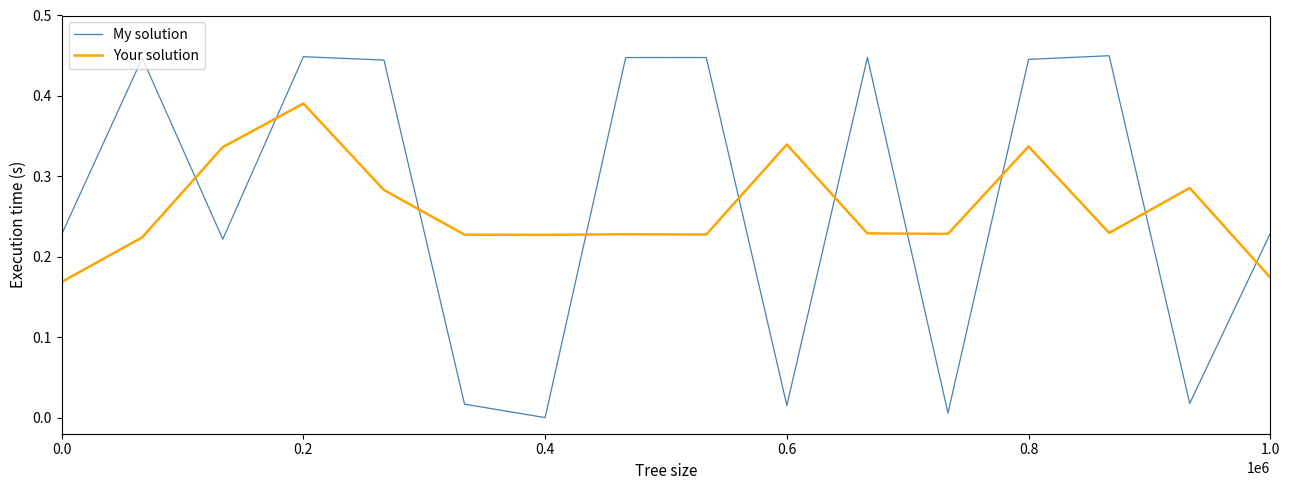

Rank the series by their maximum value, from highest to lowest.

My solution, Your solution